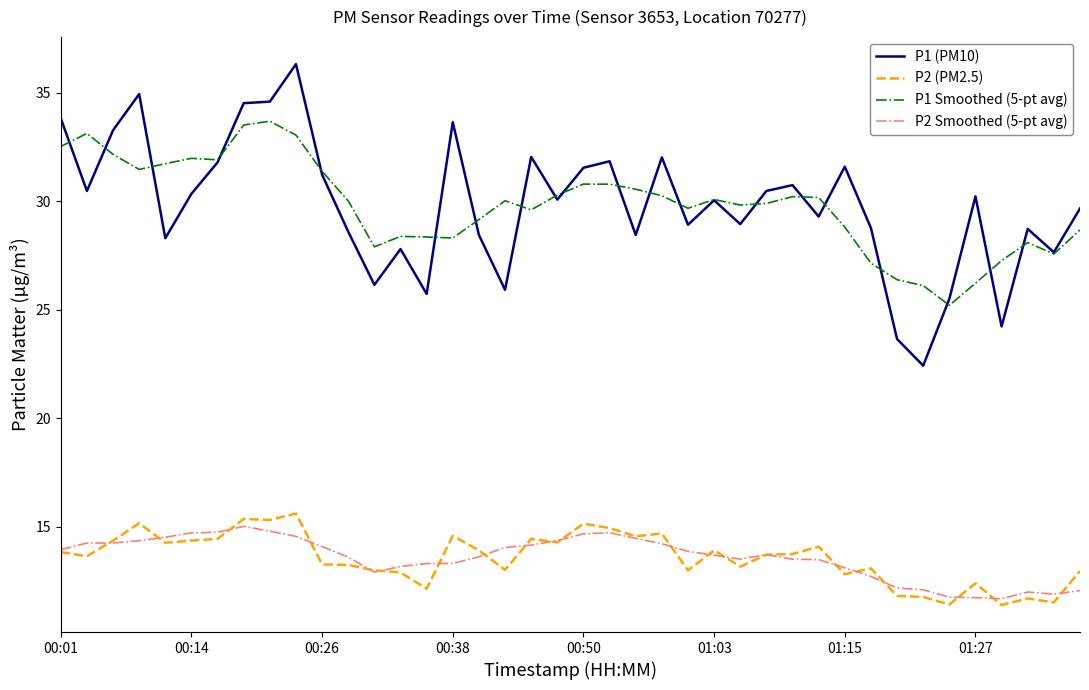

What is the maximum value for P1 (PM10)?

36.3